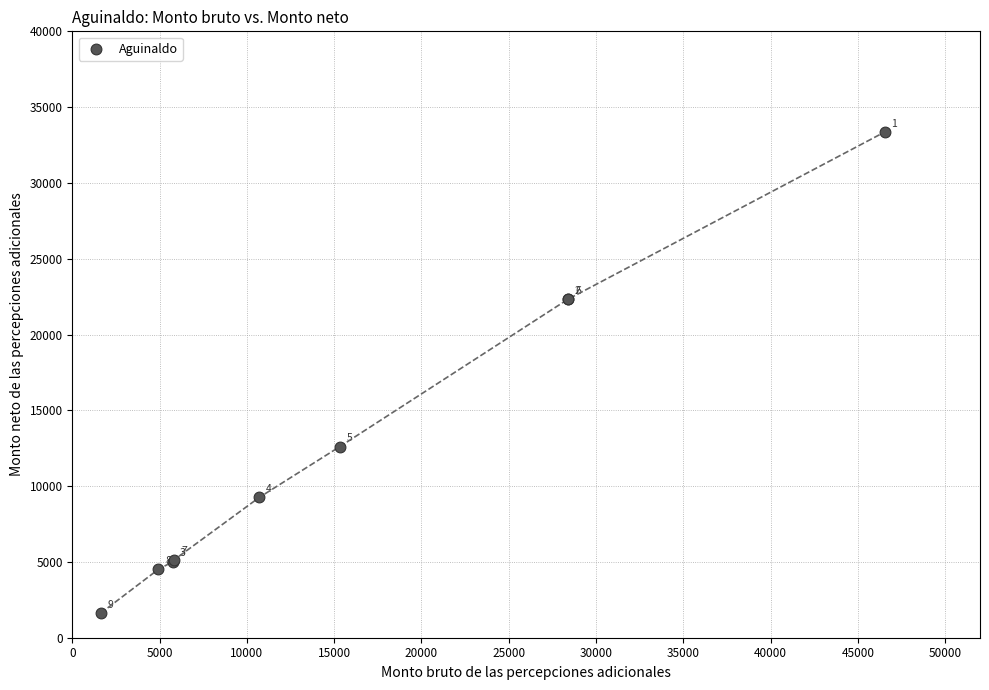

What Y value in the scatter plot is closest to 17484?

22326.5